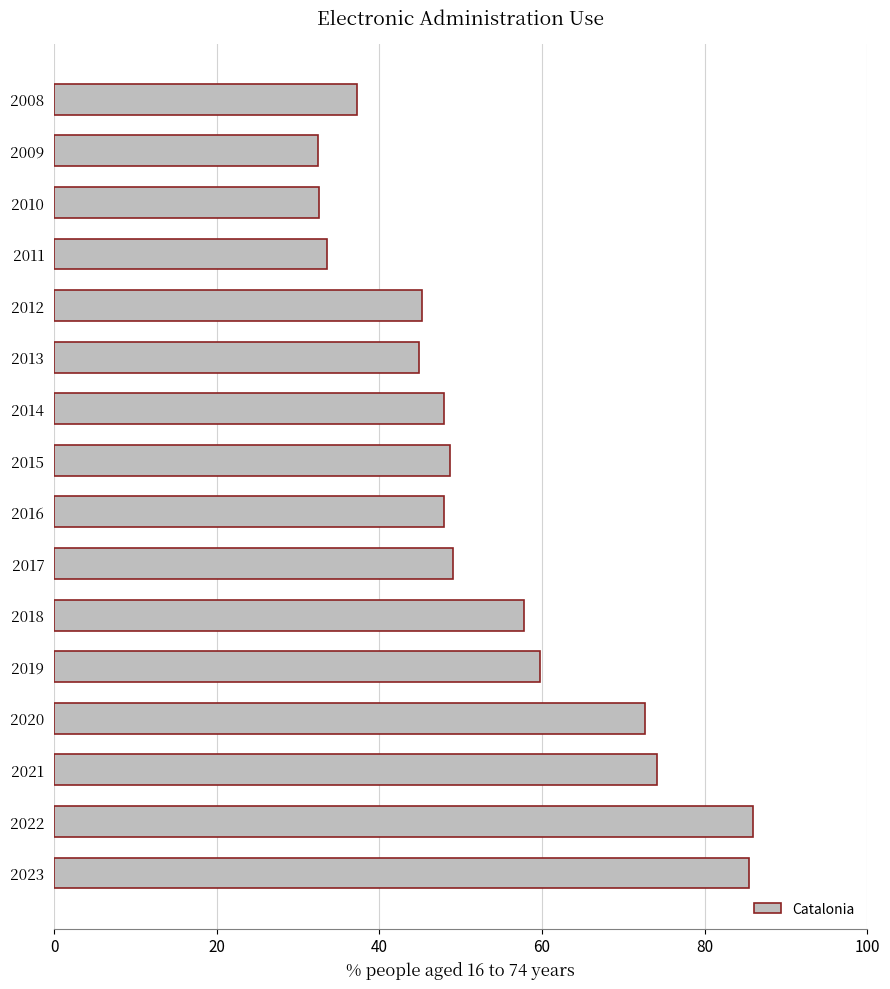

What is the sum of all values?

855.2